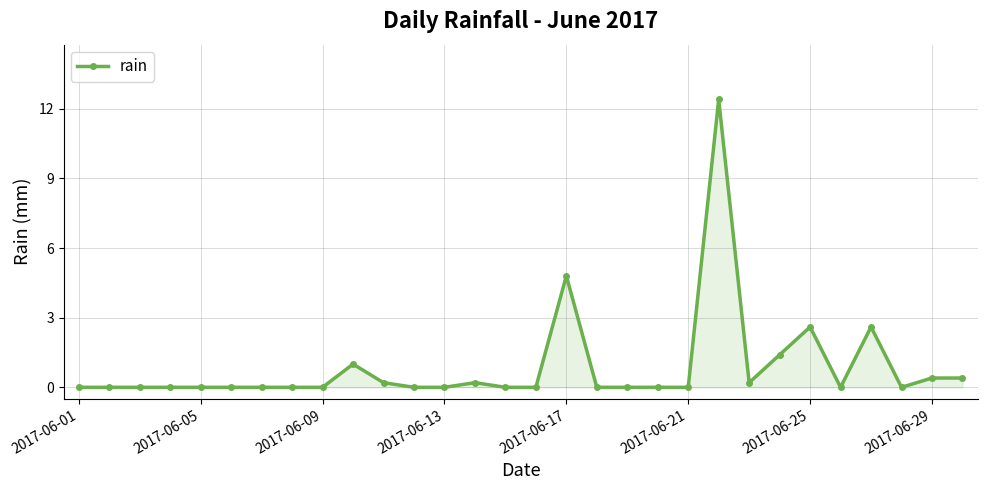

What is the maximum value shown in the chart?

12.4